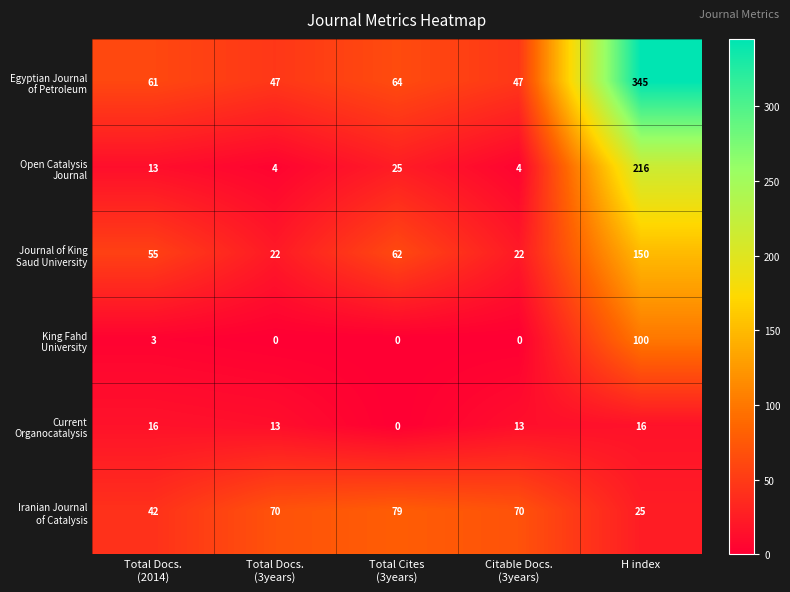

At which category does the chart reach its peak across all series?

H index